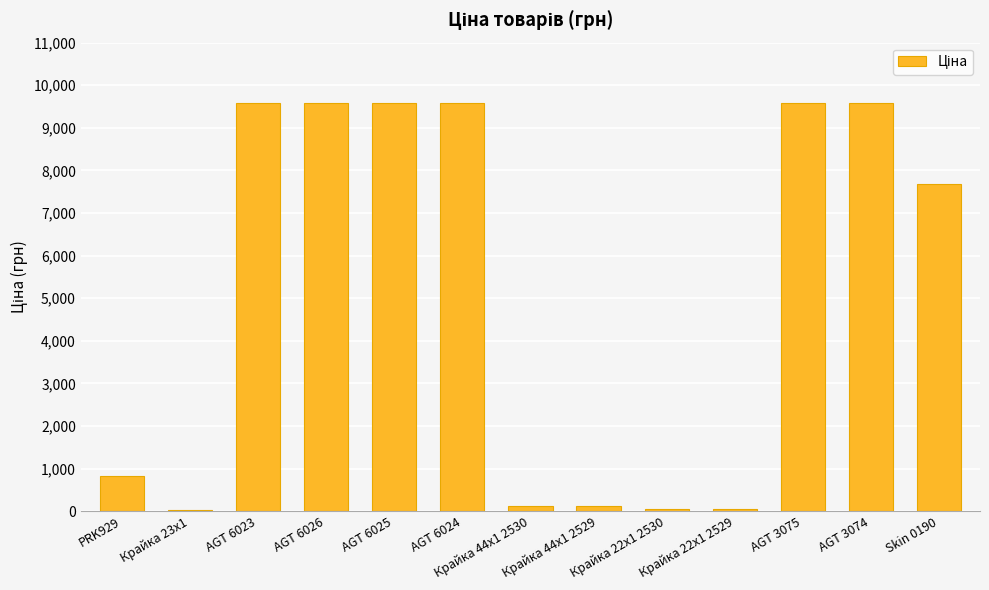

What is the sum of all values?

66399.1